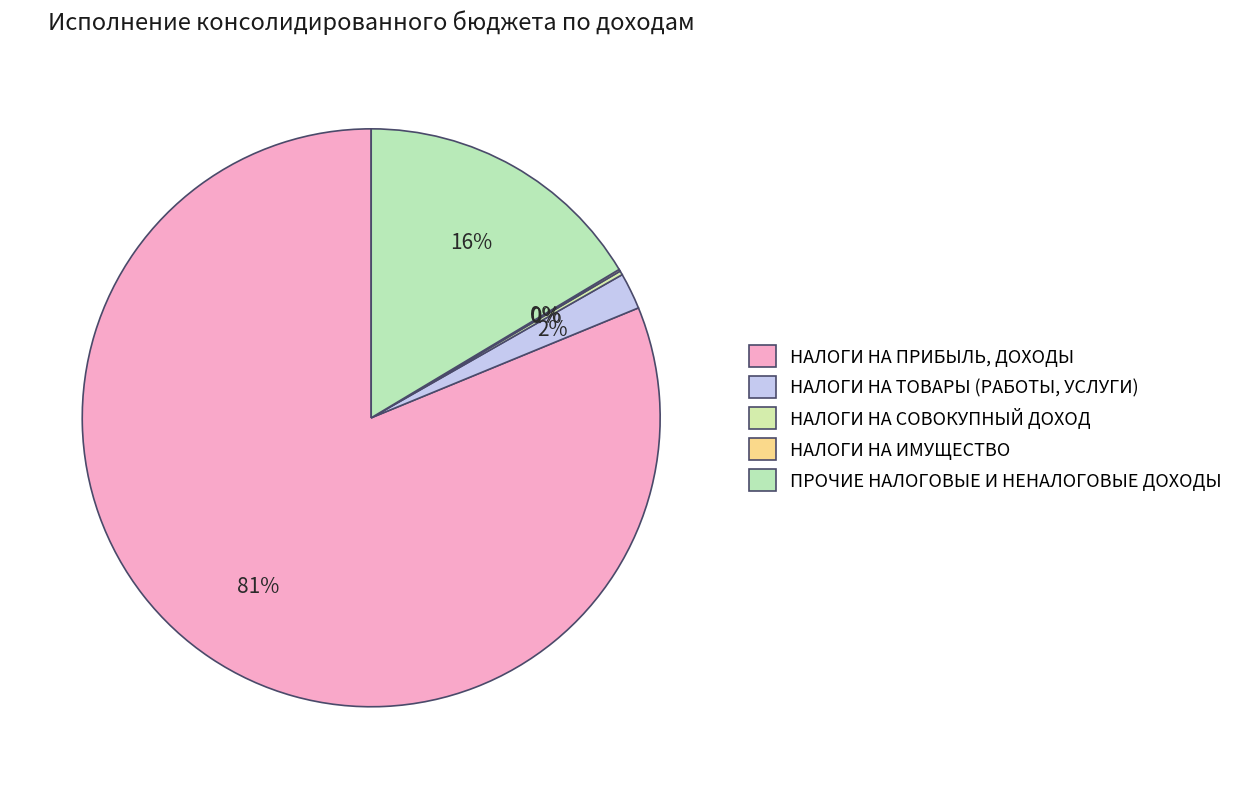

Combined, what portion of the pie is ПРОЧИЕ НАЛОГОВЫЕ И НЕНАЛОГОВЫЕ ДОХОДЫ and НАЛОГИ НА ТОВАРЫ (РАБОТЫ, УСЛУГИ)?

18.5%